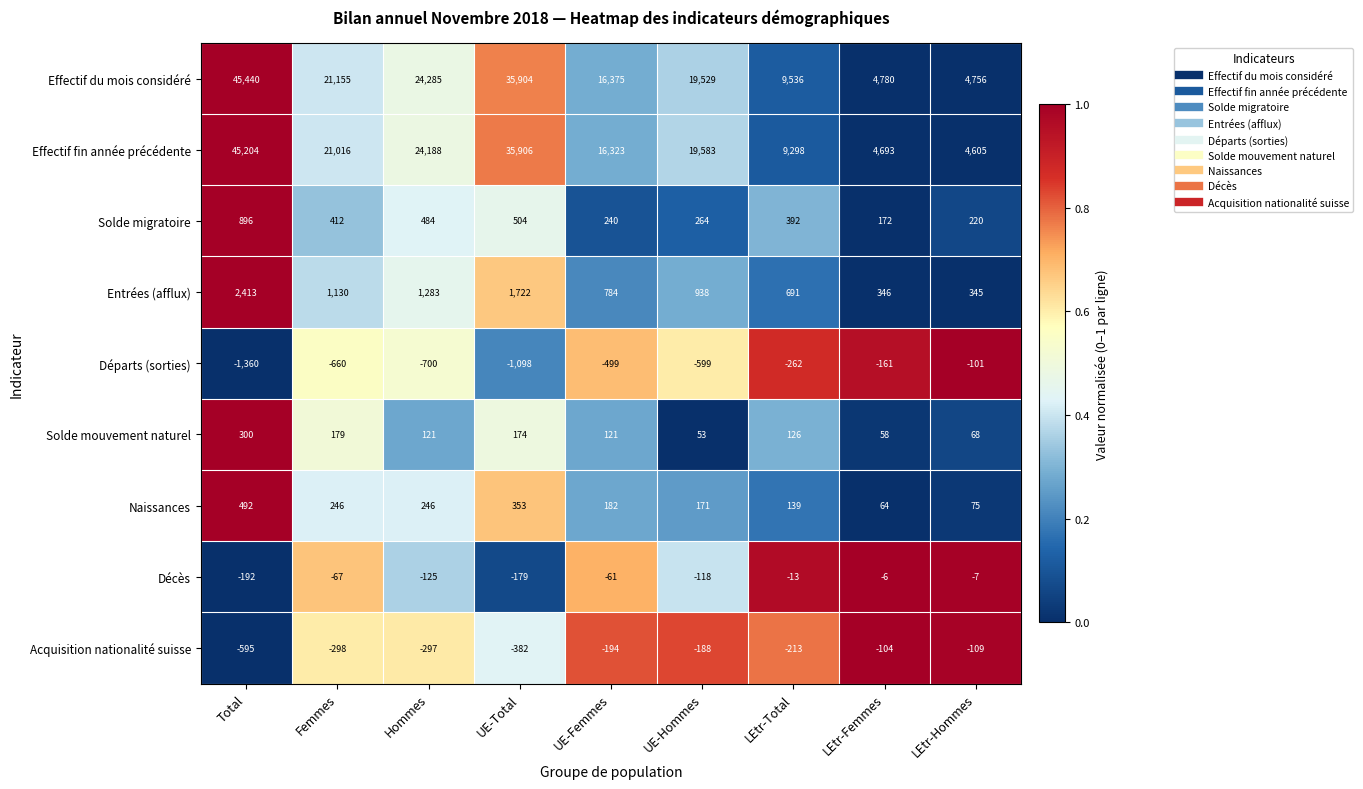

At how many categories does at least one series exceed 0?

9